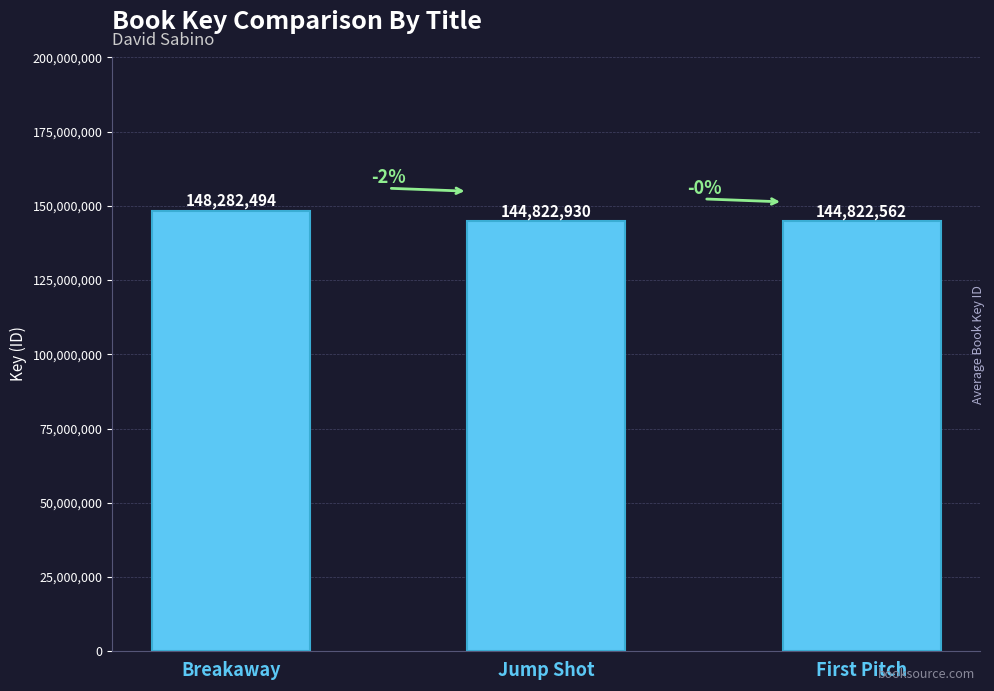

Reading left to right, transcribe all the data shown in this chart.

148282494	144822930	144822562